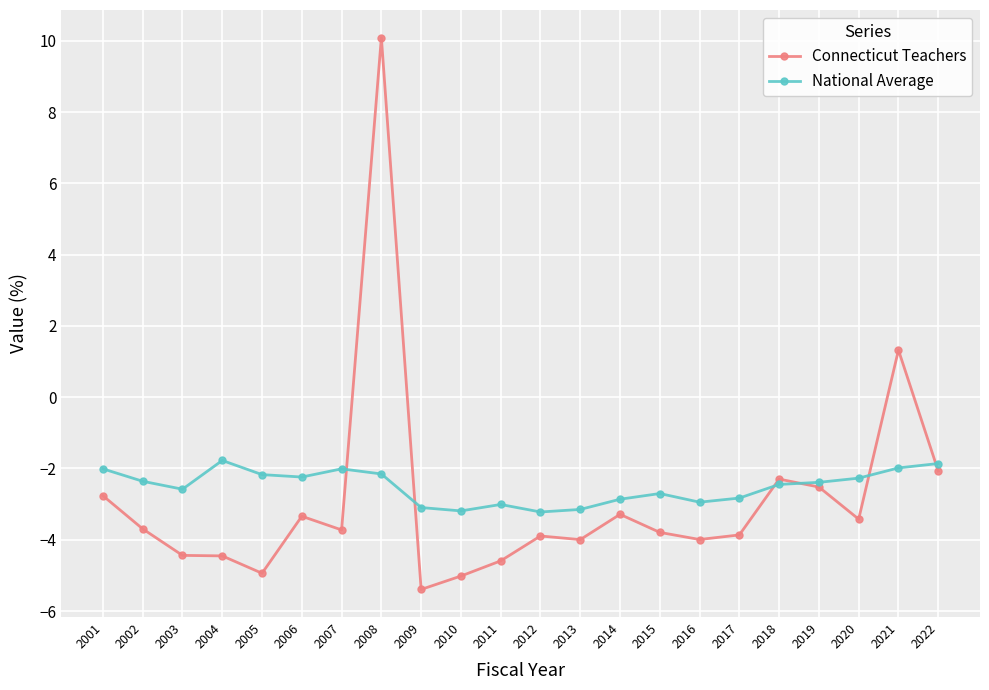

What are all the series names shown in the legend?

Connecticut Teachers, National Average